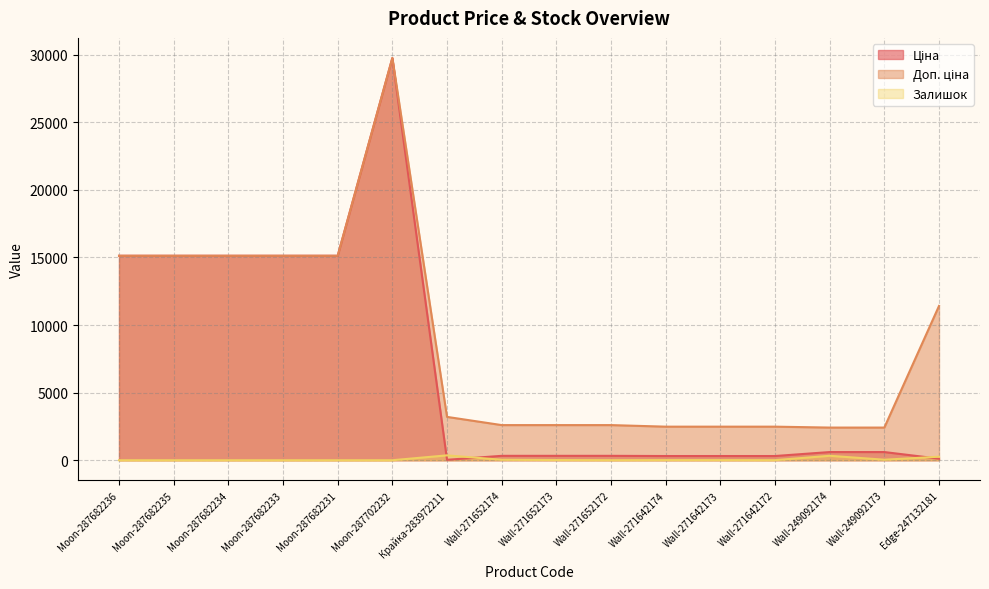

At how many categories does at least one series exceed 5870?

7